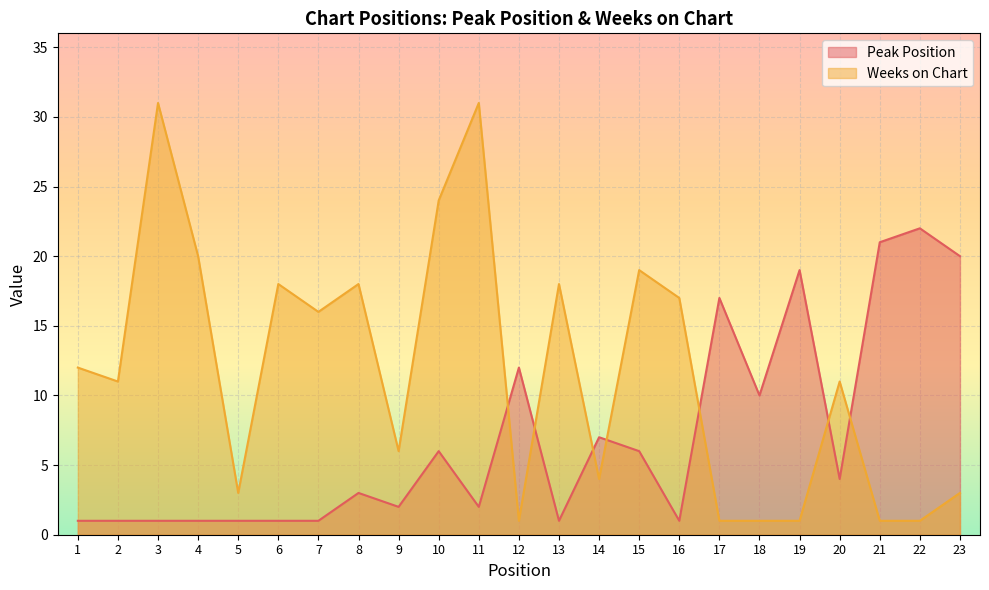

Rank the series by their average value, from highest to lowest.

Weeks on Chart, Peak Position